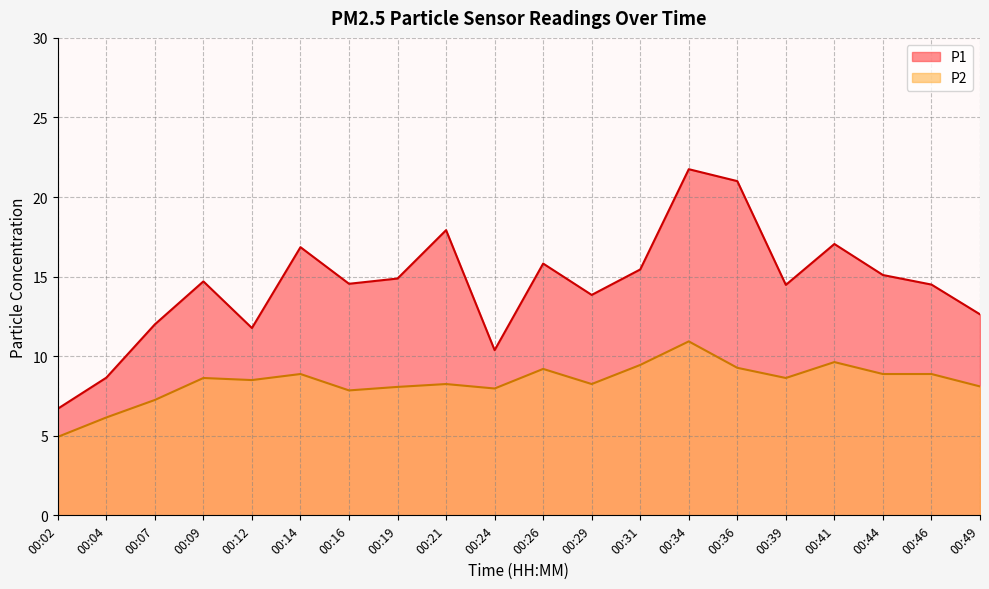

Reading left to right, transcribe all the data shown in this chart.

P1: 00:02=6.7	00:04=8.7	00:07=12.0	00:09=14.7	00:12=11.8	00:14=16.9	00:16=14.6	00:19=14.9	00:21=17.9	00:24=10.4	00:26=15.8	00:29=13.8	00:31=15.4	00:34=21.8	00:36=21.0	00:39=14.5	00:41=17.1	00:44=15.1	00:46=14.5	00:49=12.6
P2: 00:02=4.9	00:04=6.2	00:07=7.2	00:09=8.6	00:12=8.5	00:14=8.9	00:16=7.8	00:19=8.1	00:21=8.2	00:24=8.0	00:26=9.2	00:29=8.2	00:31=9.4	00:34=10.9	00:36=9.3	00:39=8.6	00:41=9.6	00:44=8.9	00:46=8.9	00:49=8.1